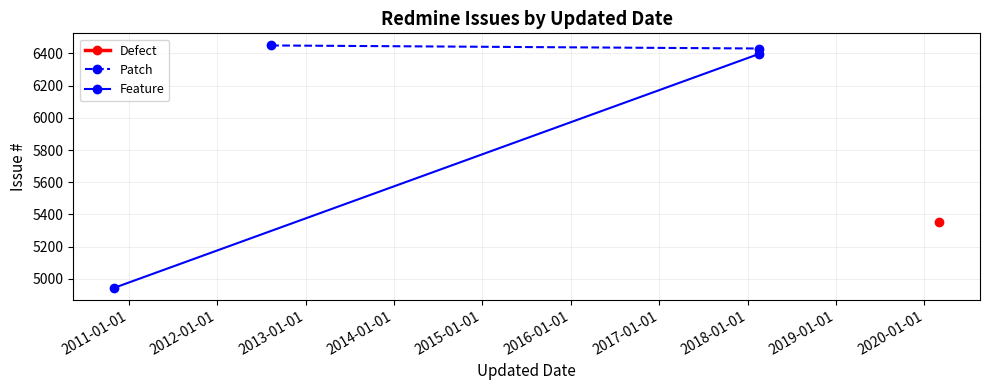

What is the difference between the maximum and minimum values in the Feature series?

1452